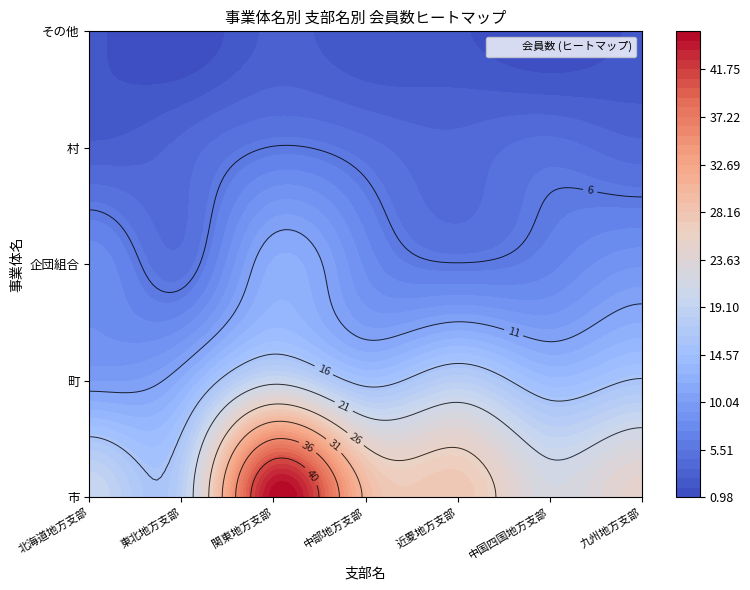

True or false: その他 has a value of 1 at 企団組合.

False